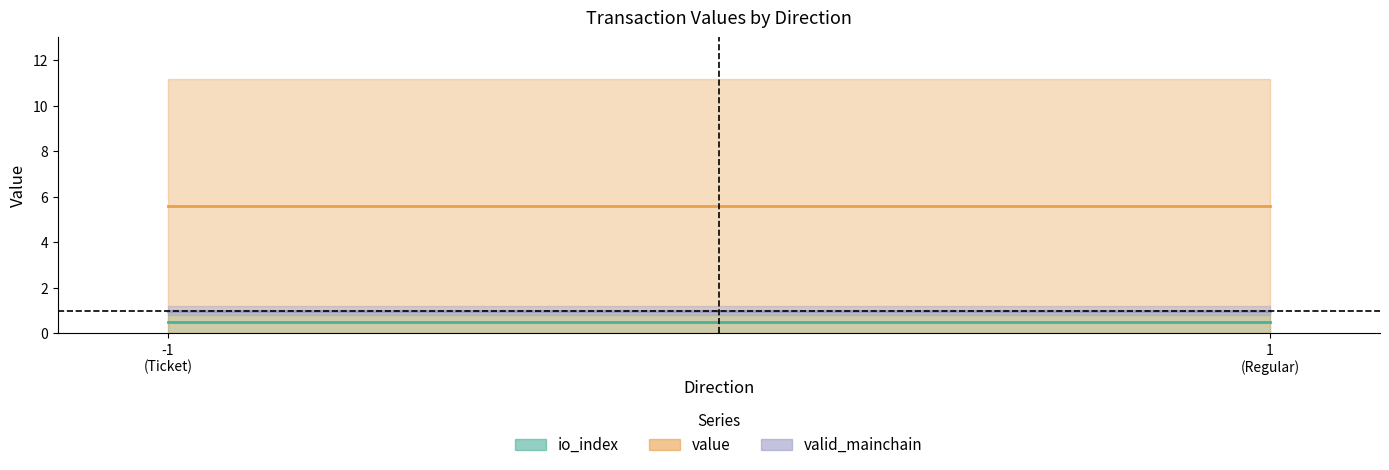

What is the value of the valid_mainchain point at the 4th from the left?

1.0